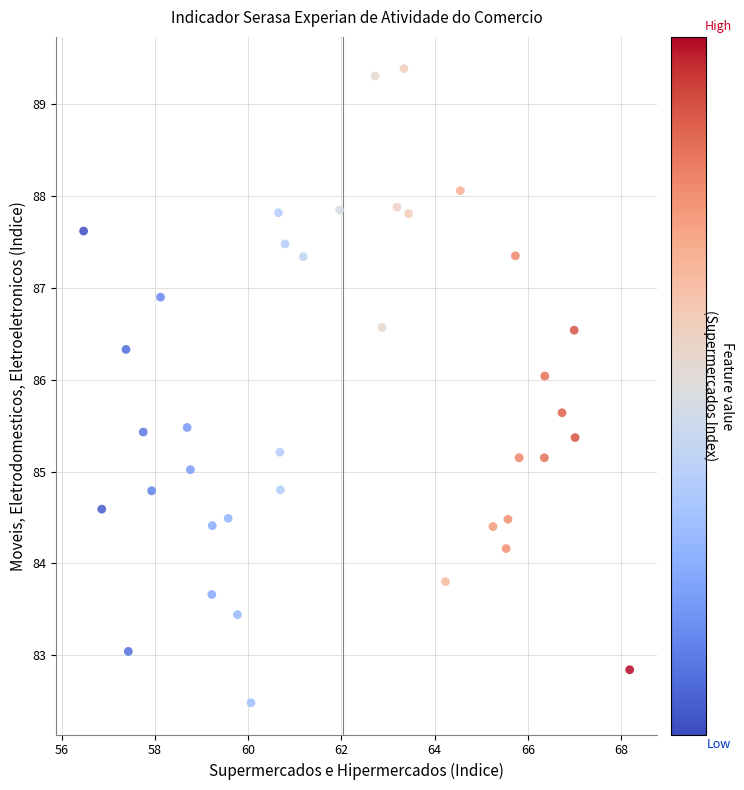

What is the range of Y values (max minus min)?

6.9